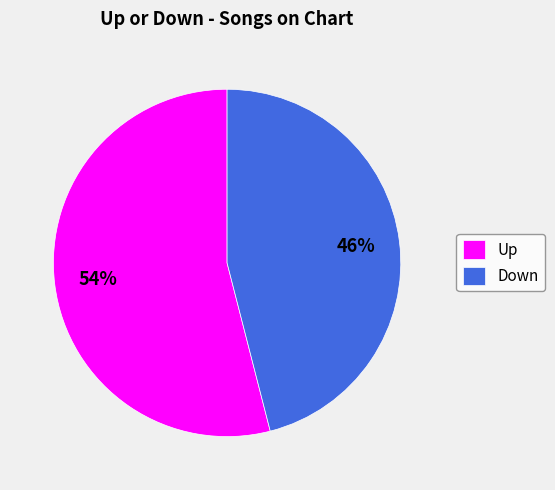

To the nearest percent, what percentage of the pie is Down?

46%